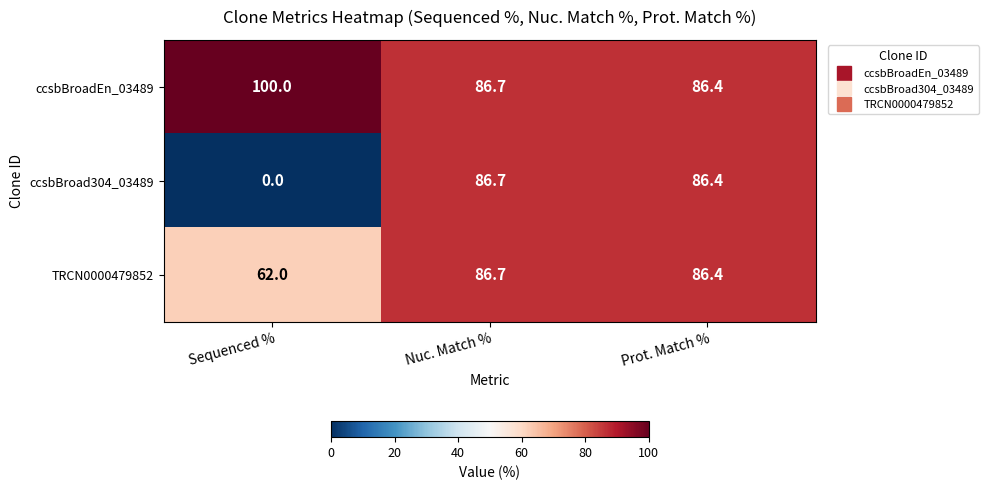

Which series has the largest range (max minus min)?

ccsbBroad304_03489